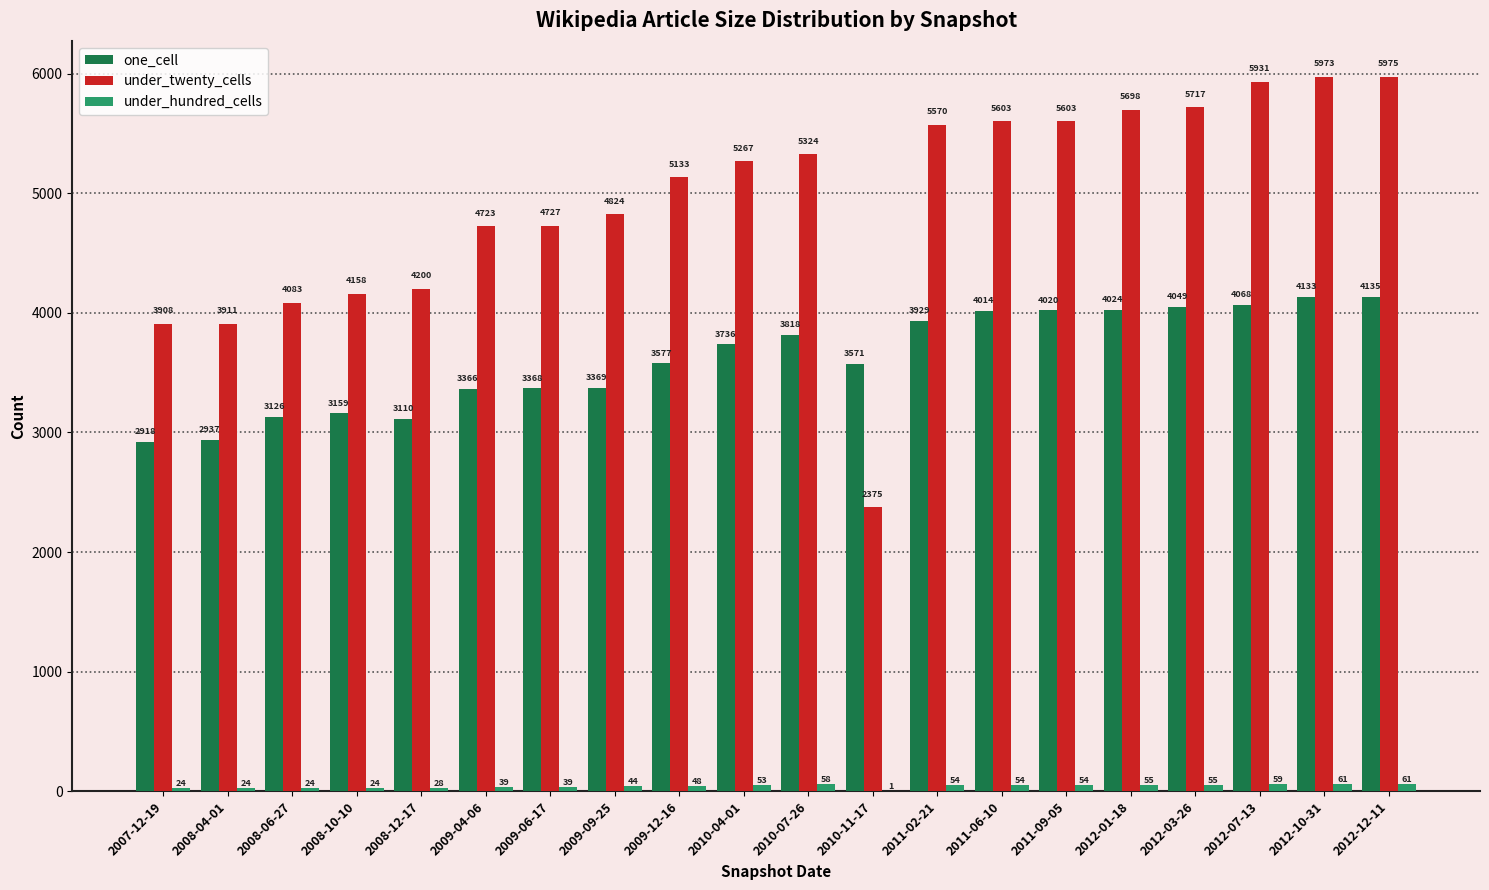

Which series has the largest range (max minus min)?

under_twenty_cells